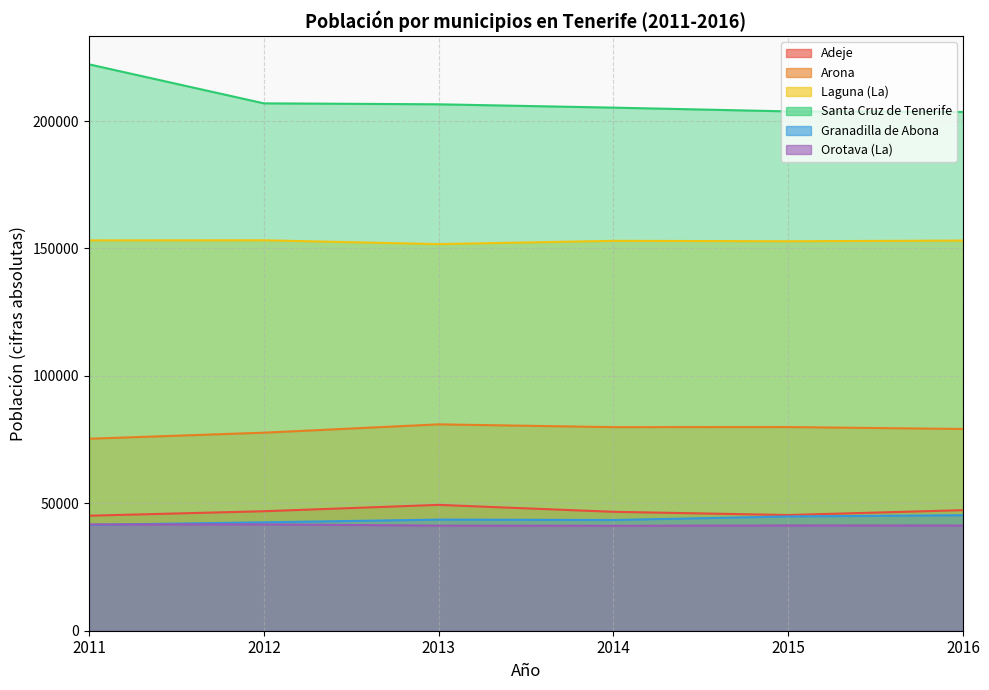

Which category has the lowest value across all series?

2014